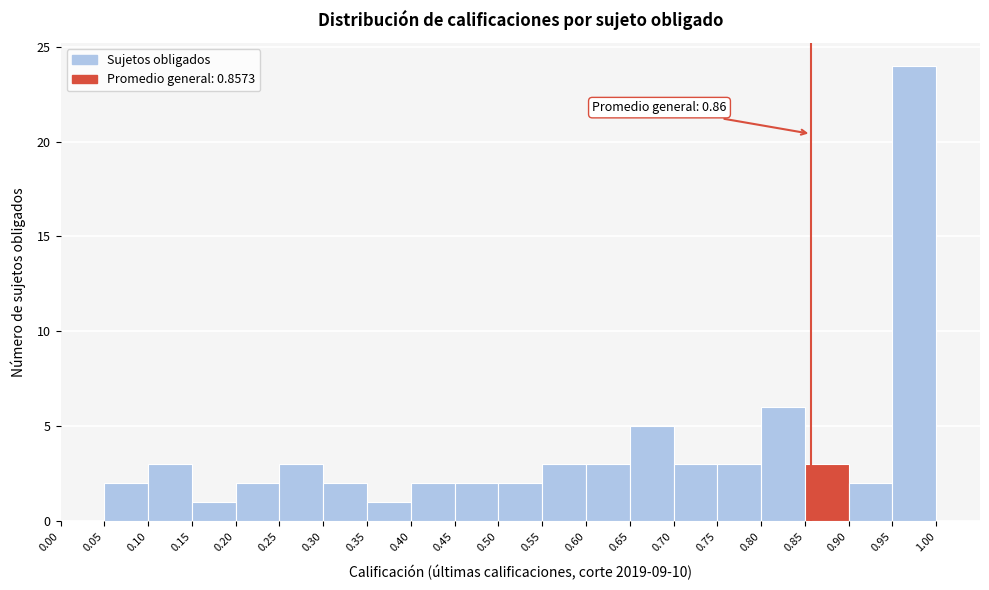

Which range on the x-axis has the tallest bar?

0.95 to 1.00